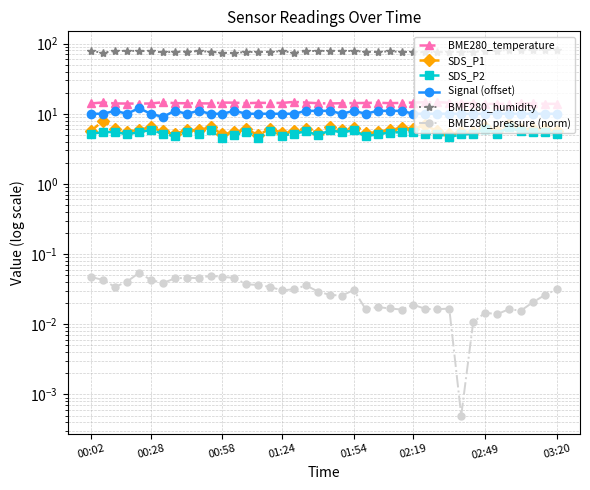

Is it true that SDS_P2 equals 5.2 at 34?

True